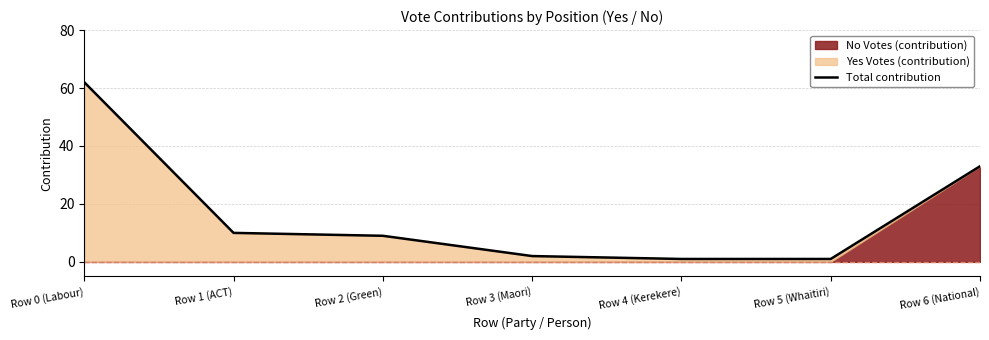

Reading right to left, what are all the values shown in this chart?

33	1	1	2	9	10	62